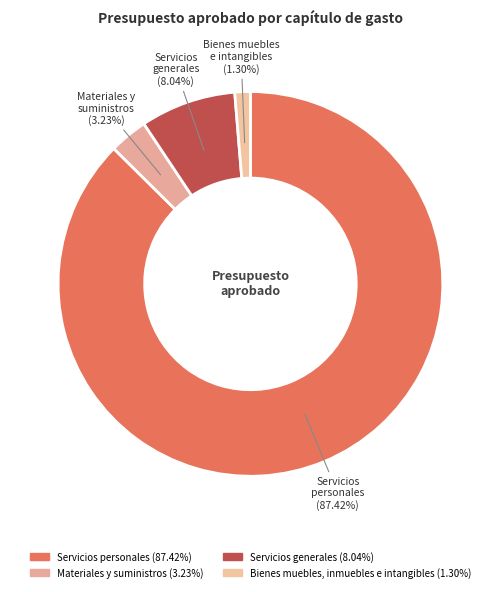

To the nearest percent, what is the combined percentage of Bienes muebles, inmuebles e intangibles and Servicios generales?

9%